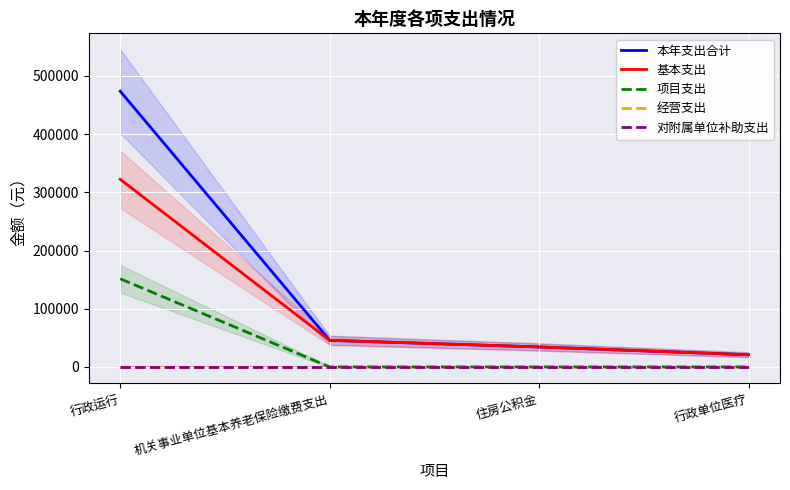

Which label corresponds to the smallest value in the chart?

机关事业单位基本养老保险缴费支出